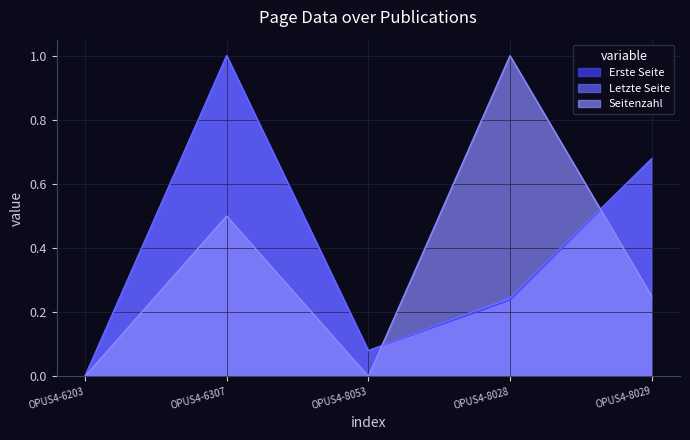

What is the value of the Erste Seite point at the 2nd from the left?

1.0